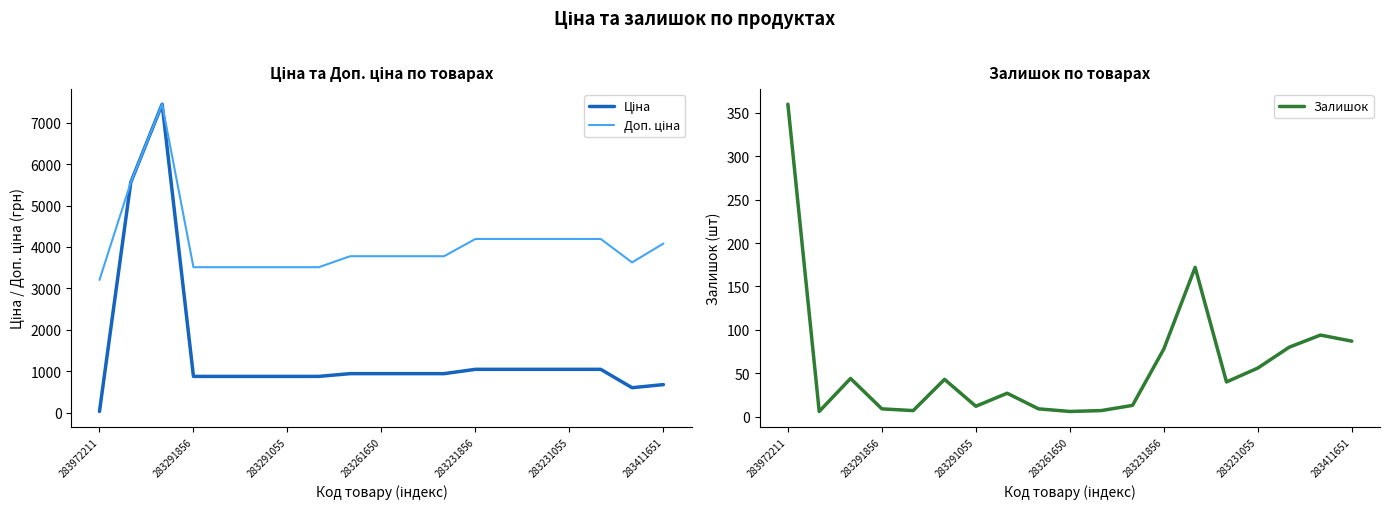

Reading left to right, extract all data points from this chart.

Ціна: 32.0	5560.3	7444.6	878.0	878.0	878.0	878.0	878.0	944.2	944.2	944.2	944.2	1048.4	1048.4	1048.4	1048.4	1048.4	604.6	680.4
Доп. ціна: 3205.0	5560.3	7444.6	3511.9	3511.9	3511.9	3511.9	3511.9	3777.0	3777.0	3777.0	3777.0	4193.5	4193.5	4193.5	4193.5	4193.5	3627.9	4082.3
Залишок: 360.0	6.0	44.0	9.0	7.0	43.0	12.0	27.0	9.0	6.0	7.0	13.0	78.0	172.0	40.0	56.0	80.0	94.0	87.0